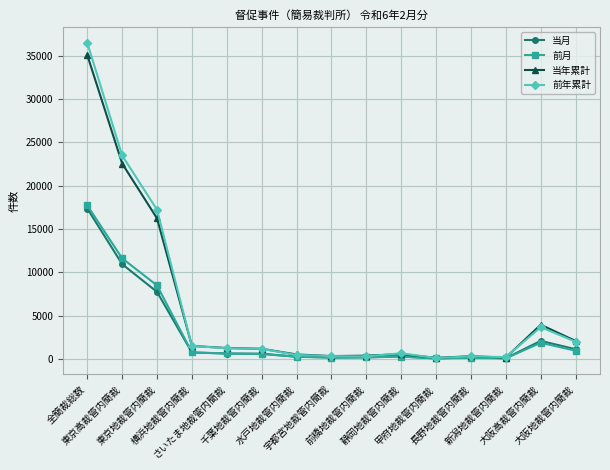

What is the total value across all series at 長野地裁管内簡裁?

924